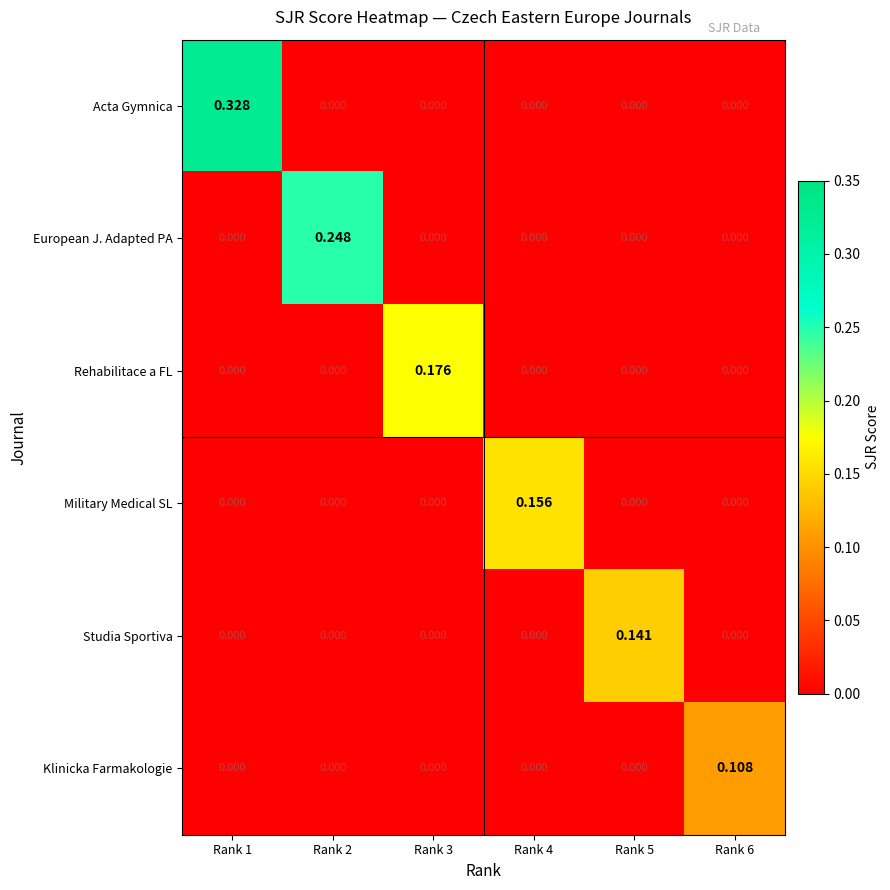

Which category has the highest value across all series?

Rank 1